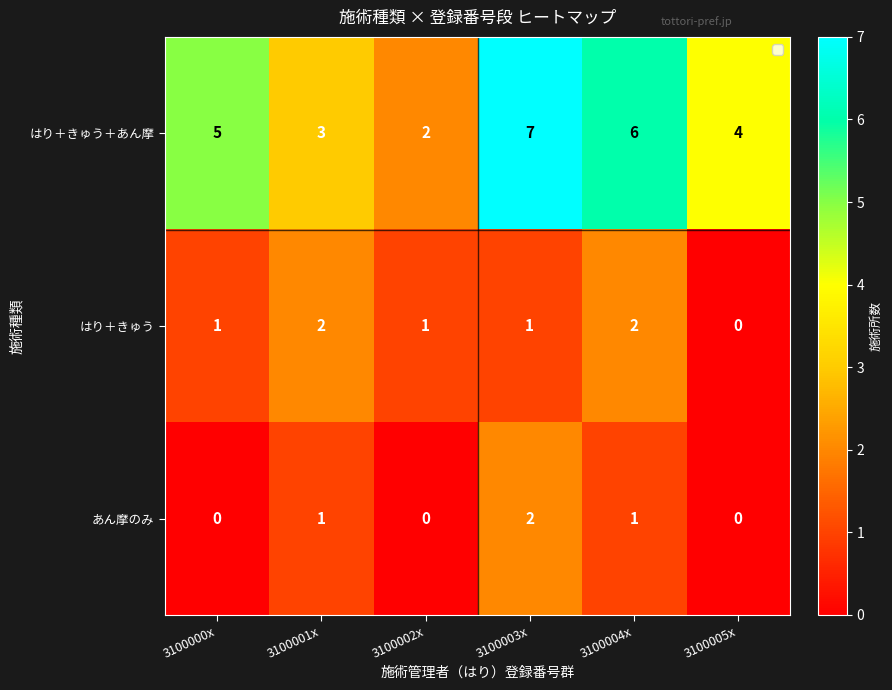

Is it true that あん摩のみ equals 0 at 3100000x?

True